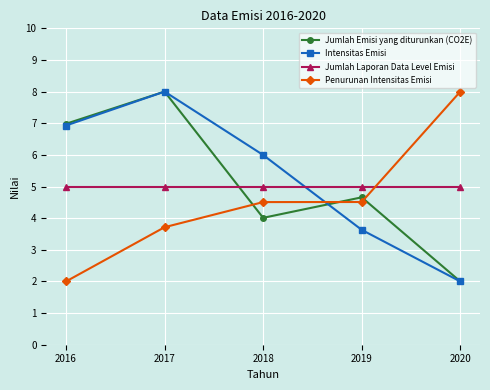

What is the sum of all Penurunan Intensitas Emisi values?

22.7